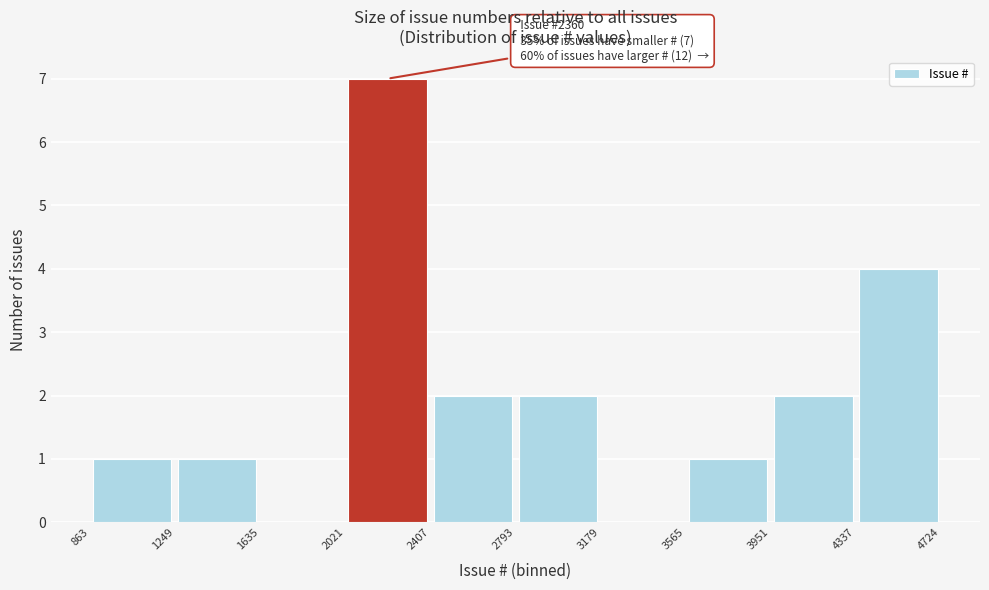

Which range on the x-axis has the tallest bar?

2021 to 2407